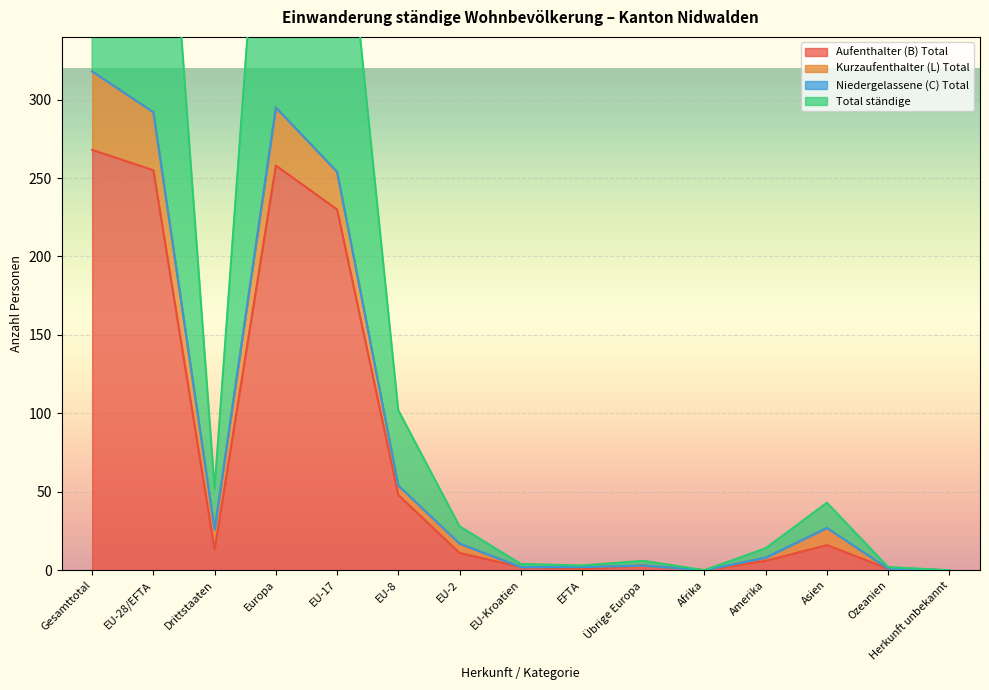

Which series has the widest spread of values?

Total ständige